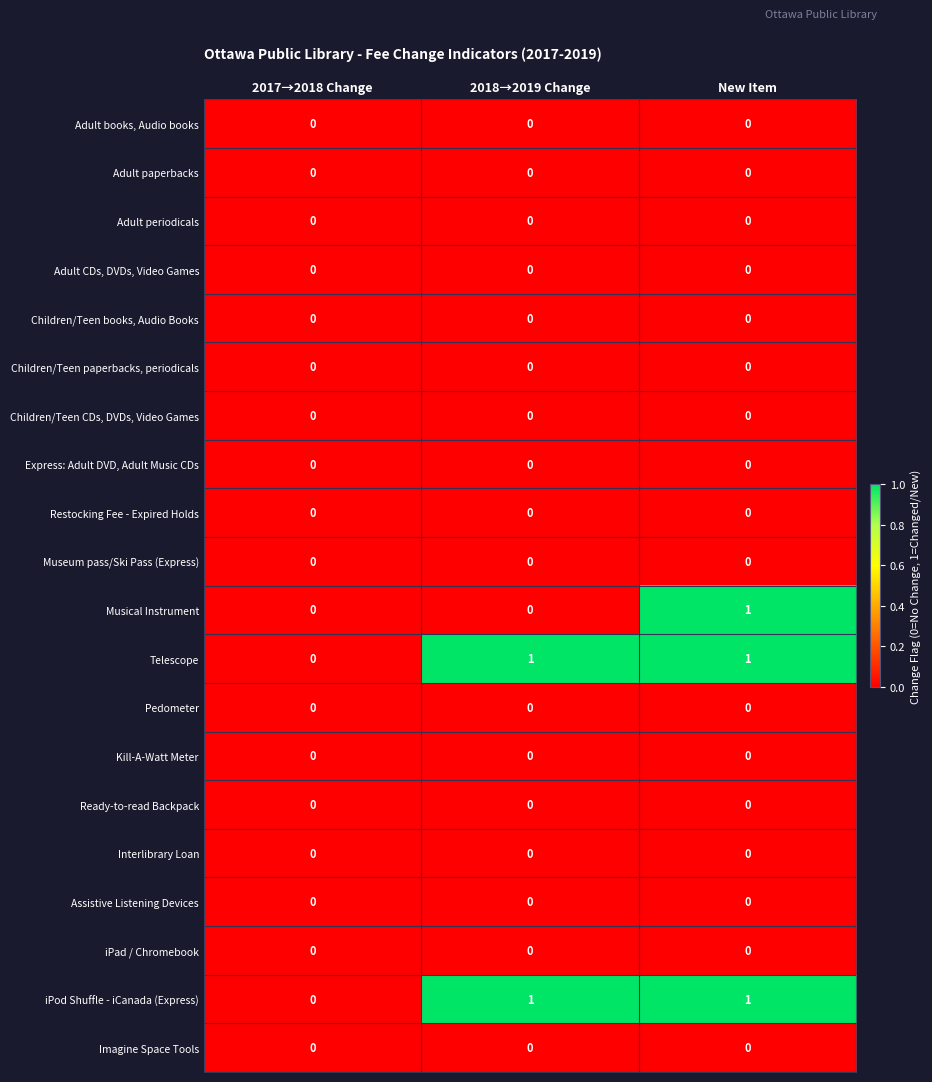

Count the Telescope values in the range 0 to 1.

3